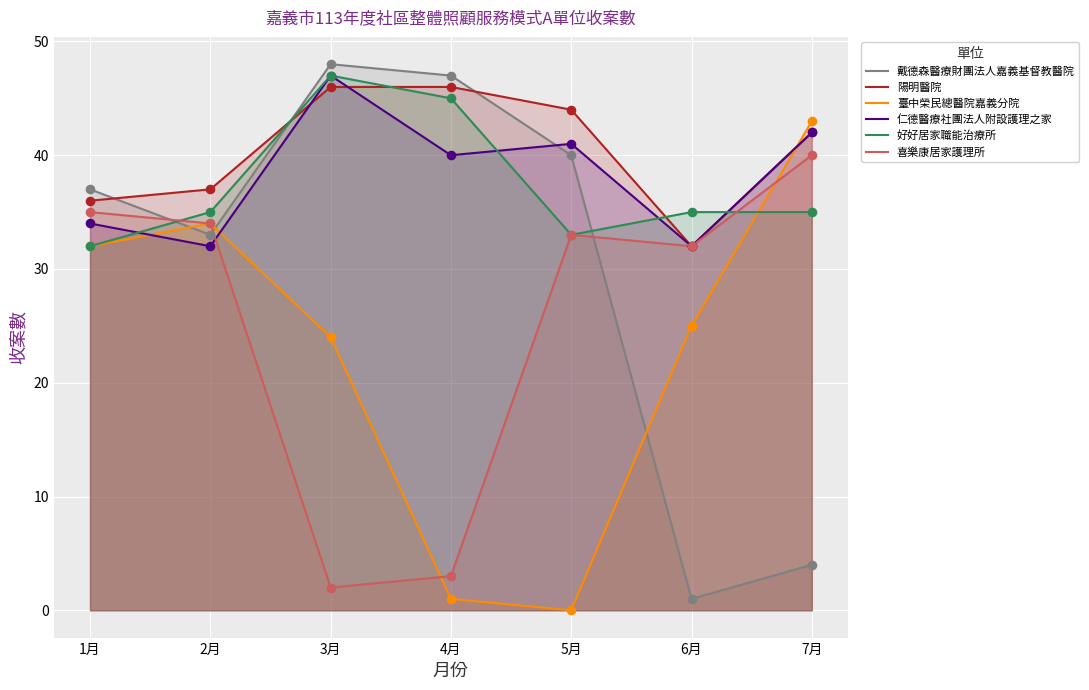

Which series has the widest spread of Y values?

戴德森醫療財團法人嘉義基督教醫院